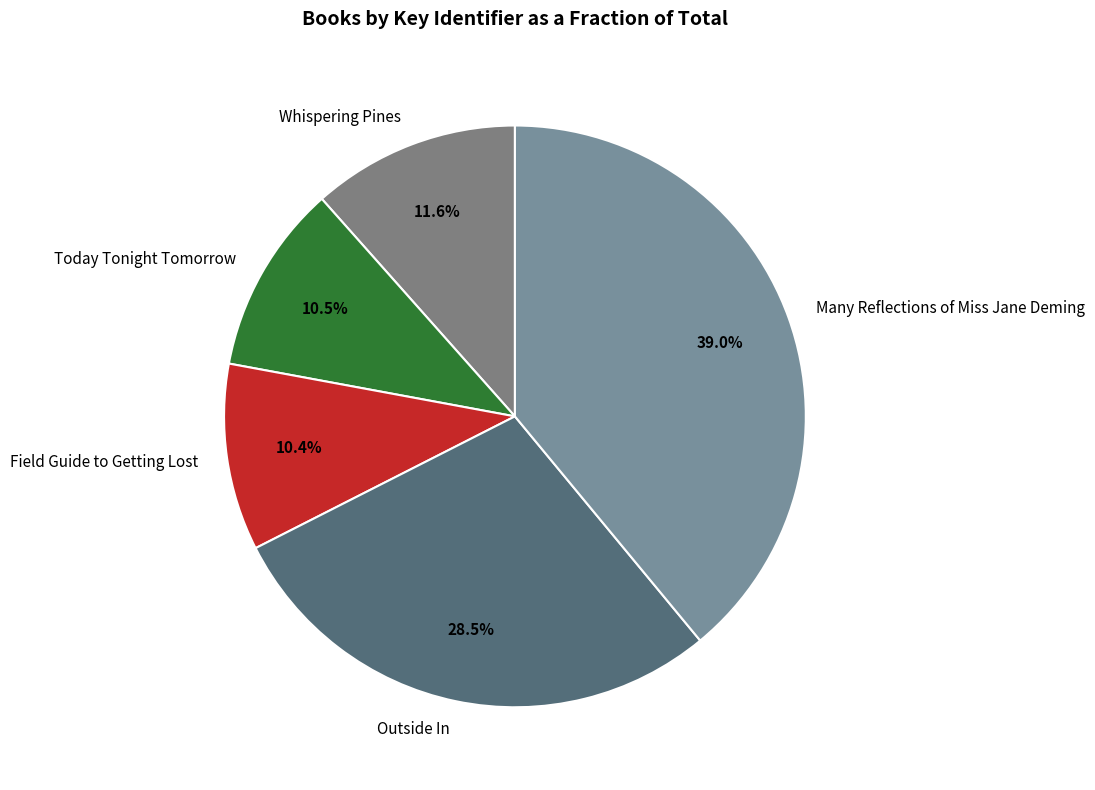

What is the ratio of the value at Many Reflections of Miss Jane Deming to the value at Whispering Pines?

3.4